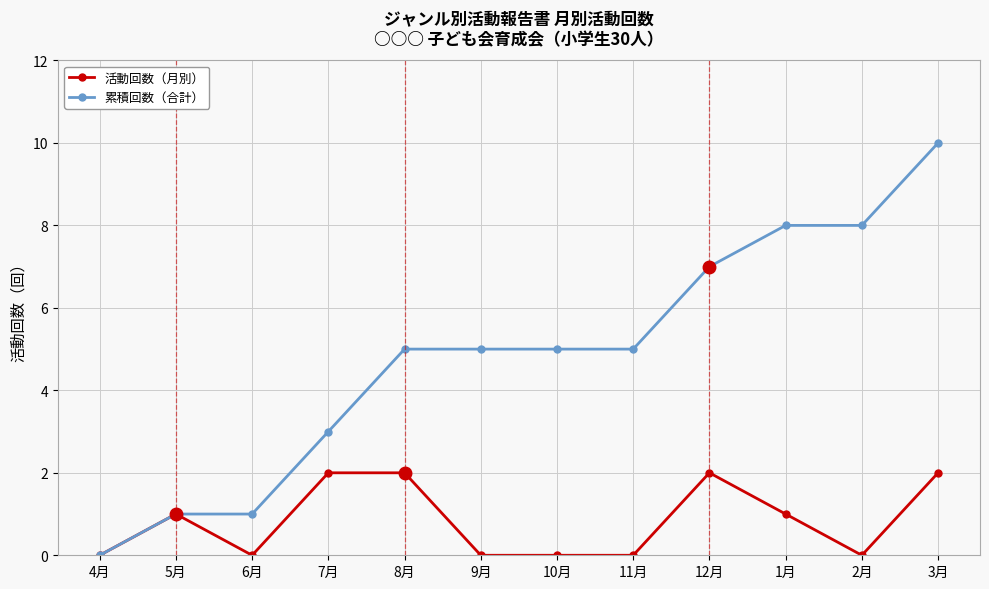

How many data points in 活動回数（月別） are less than 1?

6